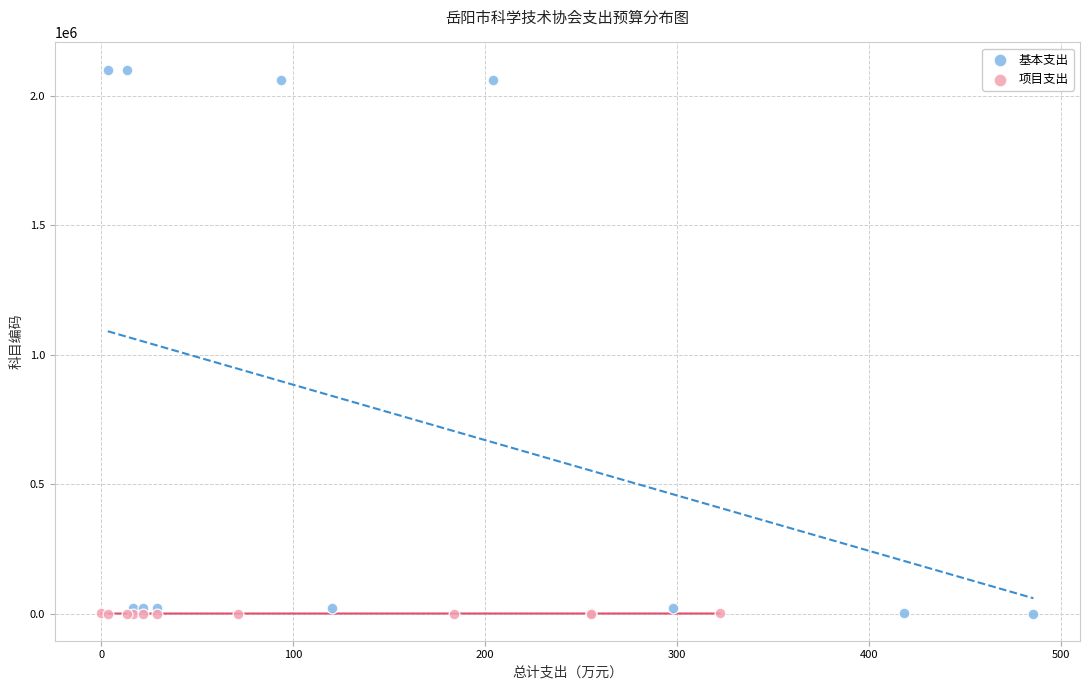

What are all the series names shown in the legend?

基本支出, 项目支出